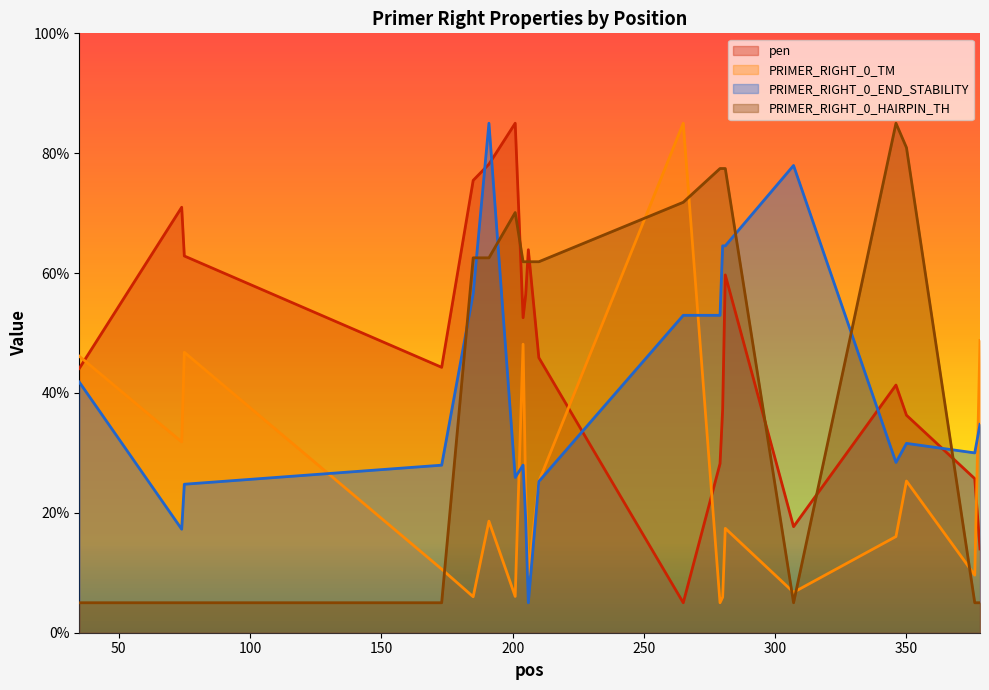

Rank the series at 173 from highest to lowest value.

pen, PRIMER_RIGHT_0_END_STABILITY, PRIMER_RIGHT_0_TM, PRIMER_RIGHT_0_HAIRPIN_TH